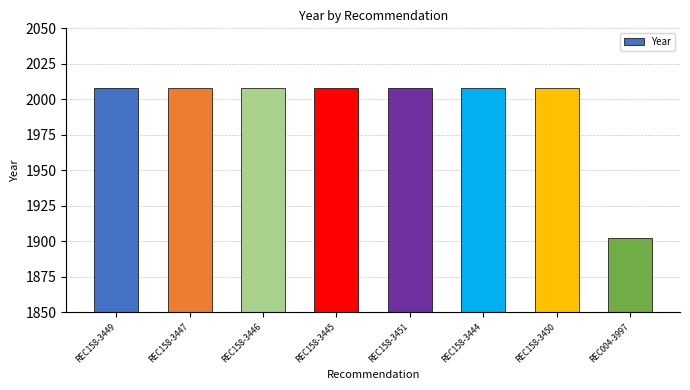

What position from the right is REC158-3451?

4